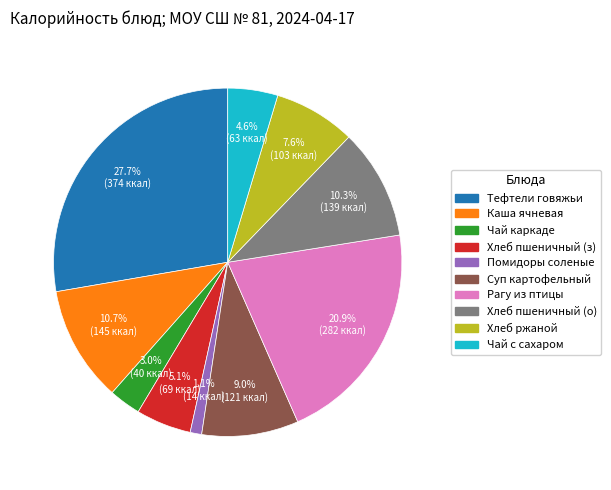

Is there any slice that represents more than half of the pie?

No